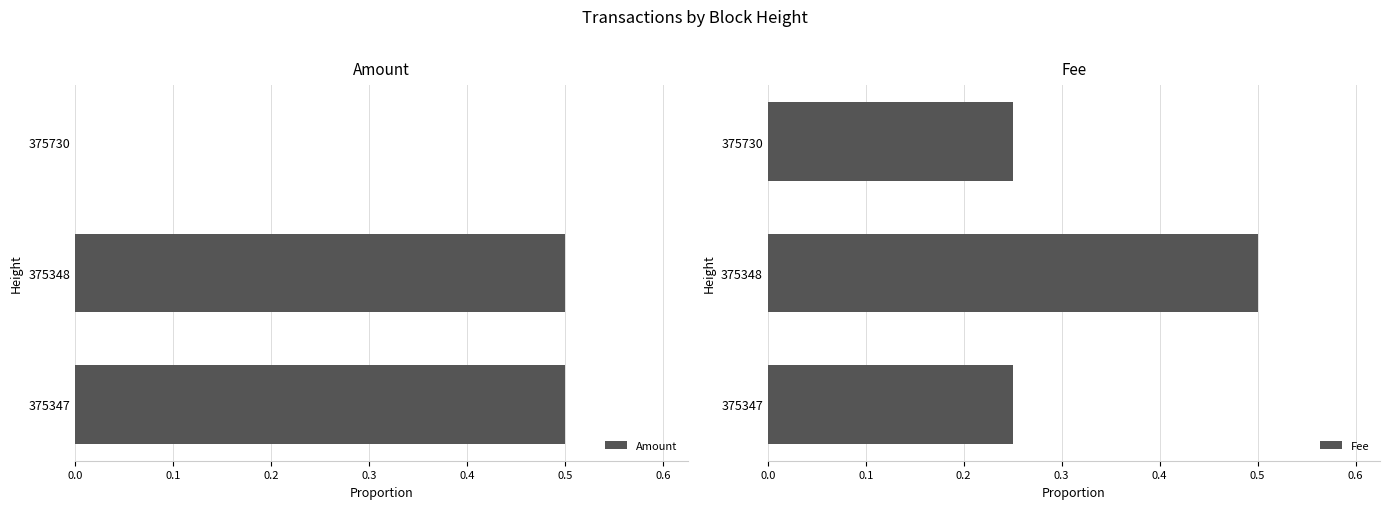

The value of Amount at 375347 is 0.8. True or false?

False